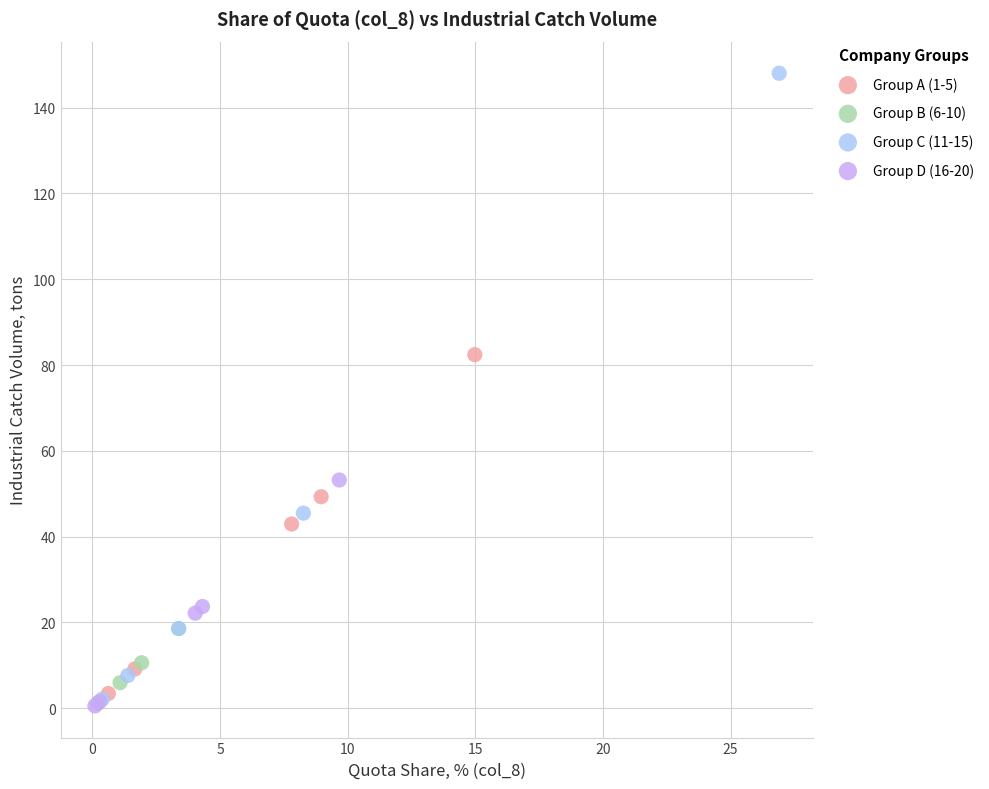

Which series has the largest Y range (max minus min)?

Group C (11-15)